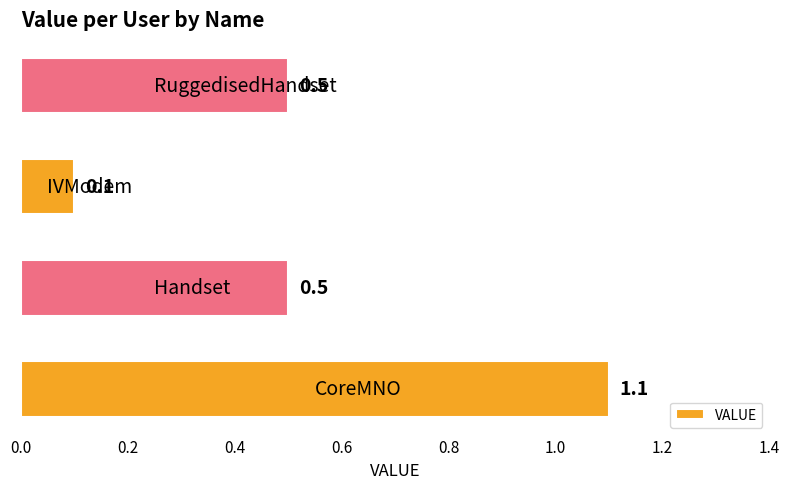

How many bars are there in total?

4